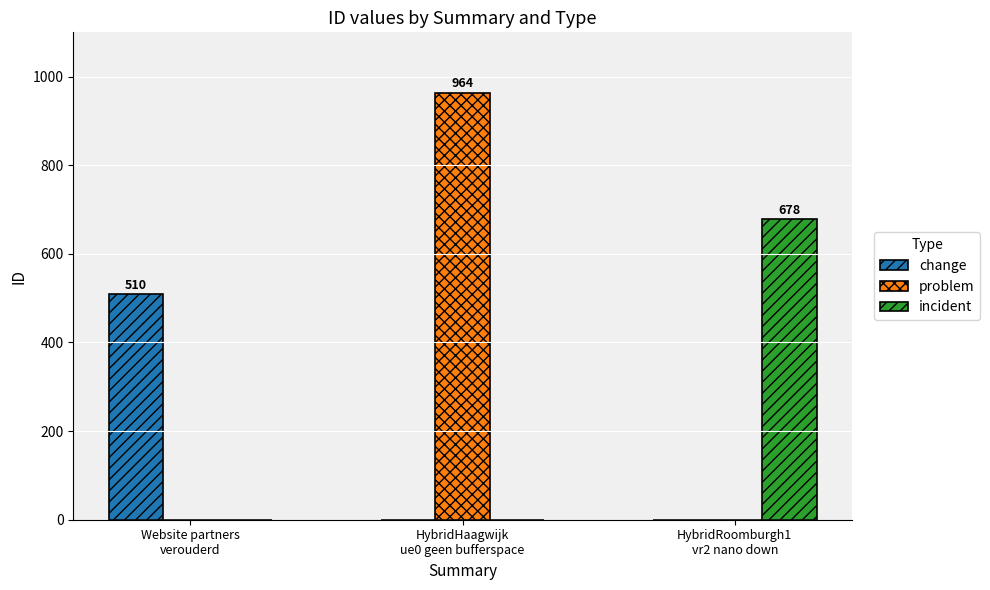

What is the difference between the problem values at HybridHaagwijk
ue0 geen bufferspace and HybridRoomburgh1
vr2 nano down?

964